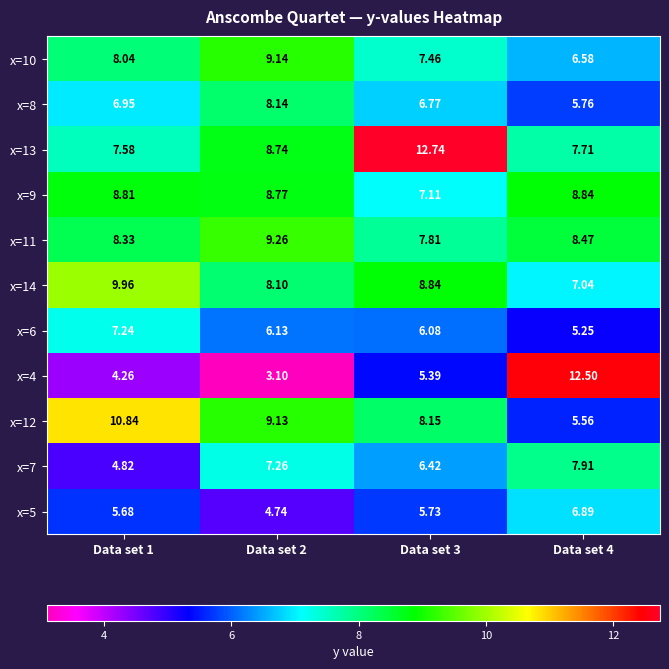

At Data set 1, list the series in order from smallest to largest.

x=4, x=7, x=5, x=8, x=6, x=13, x=10, x=11, x=9, x=14, x=12